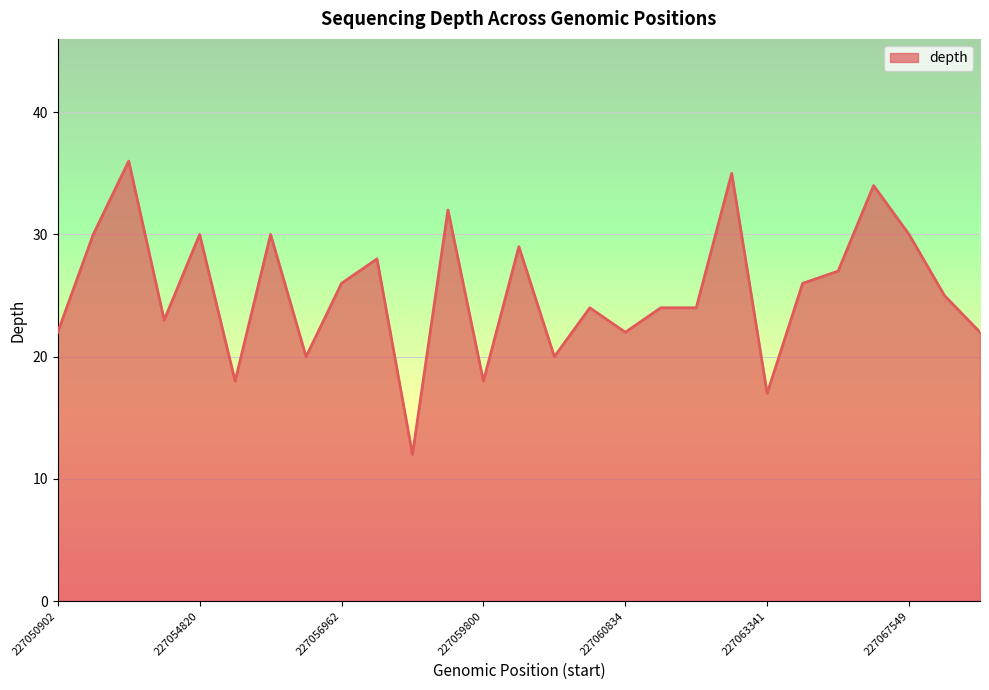

What is the minimum value shown in the chart?

12